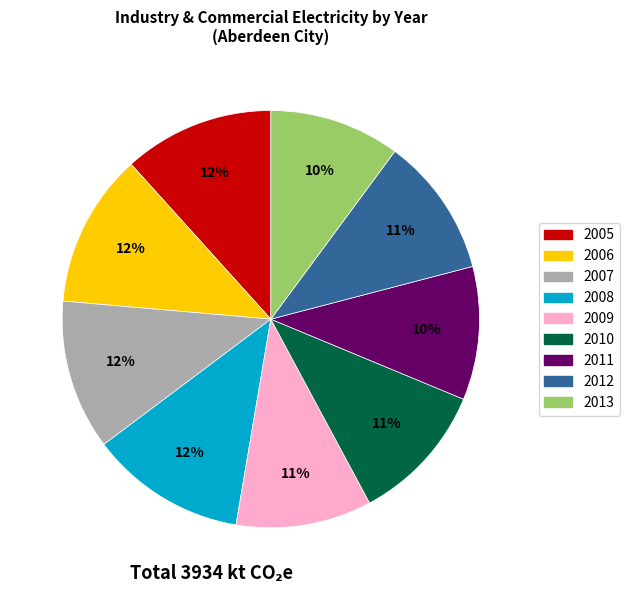

How many slices are in this pie chart?

9